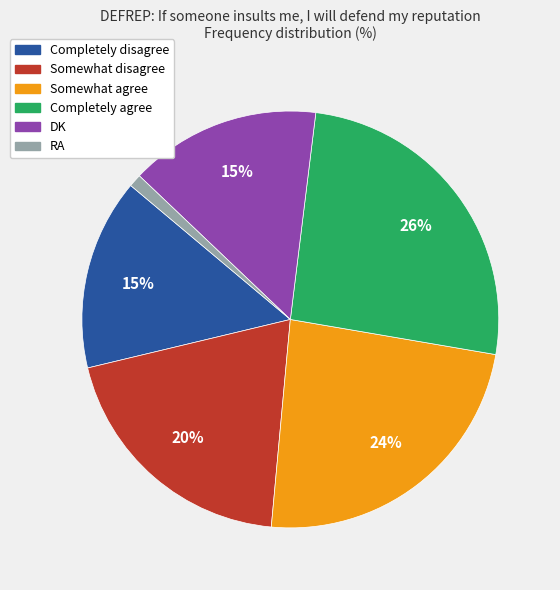

Does Somewhat disagree account for over 50% of the chart?

No